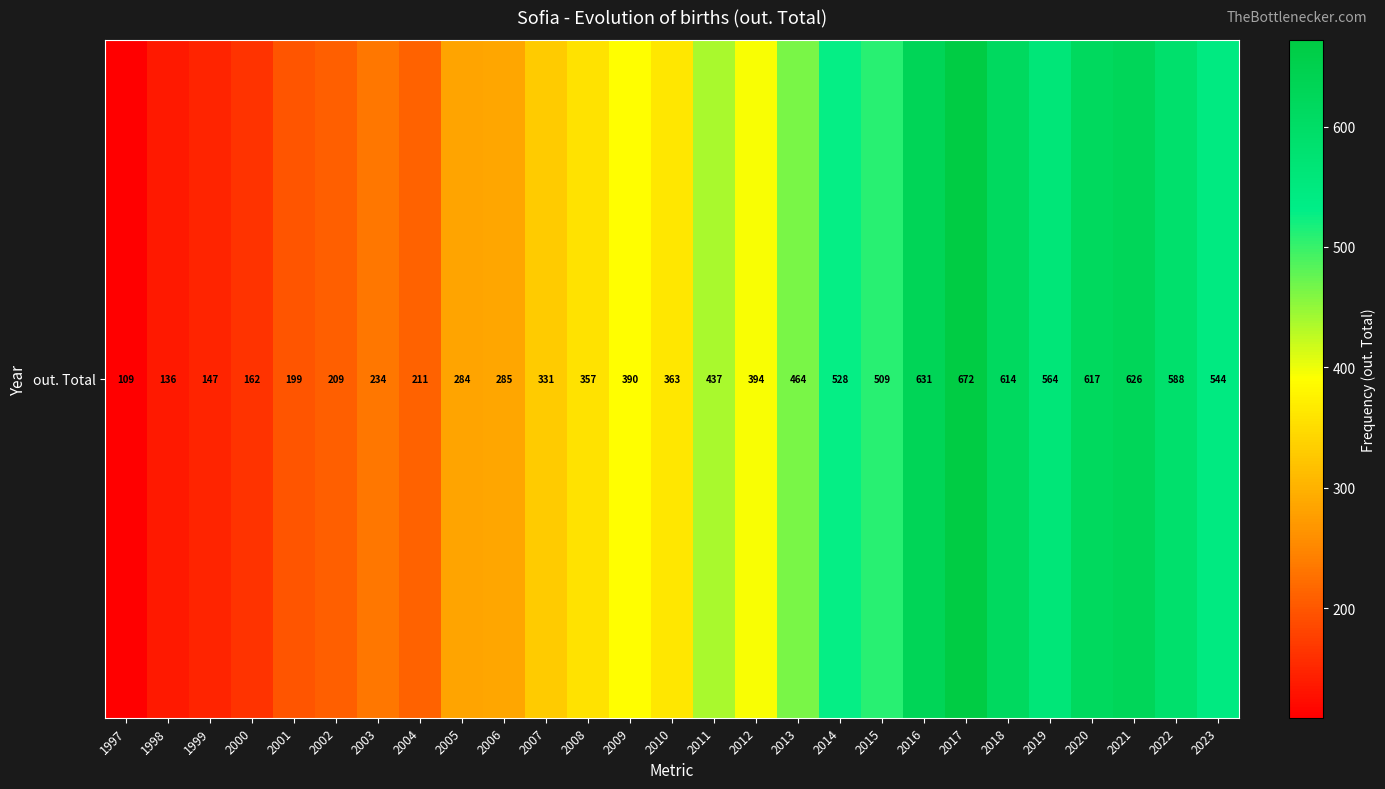

What value does the data have at 2009, to the nearest 10?

390